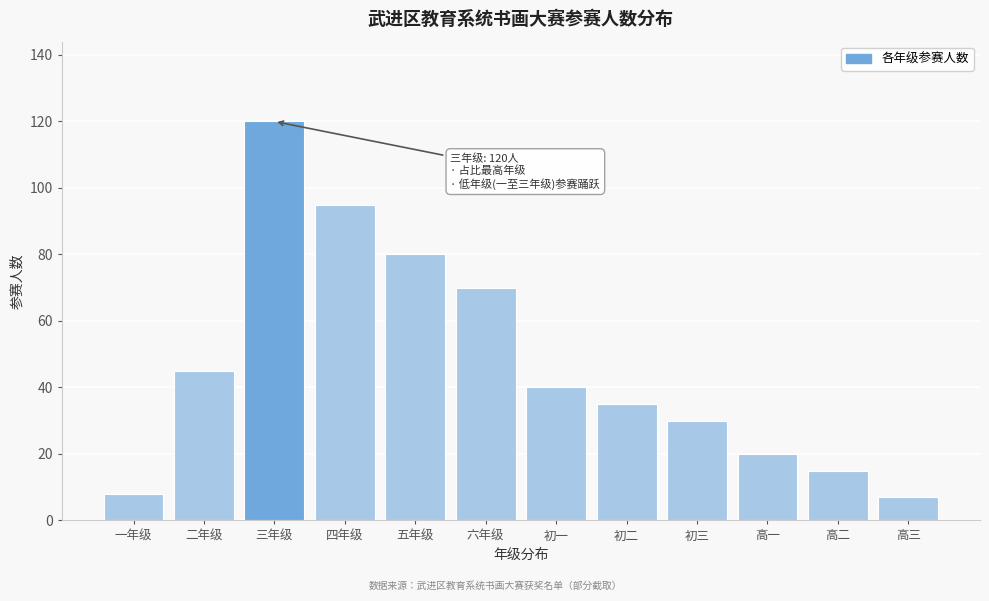

Reading left to right, transcribe all the data shown in this chart.

一年级=8	二年级=45	三年级=120	四年级=95	五年级=80	六年级=70	初一=40	初二=35	初三=30	高一=20	高二=15	高三=7